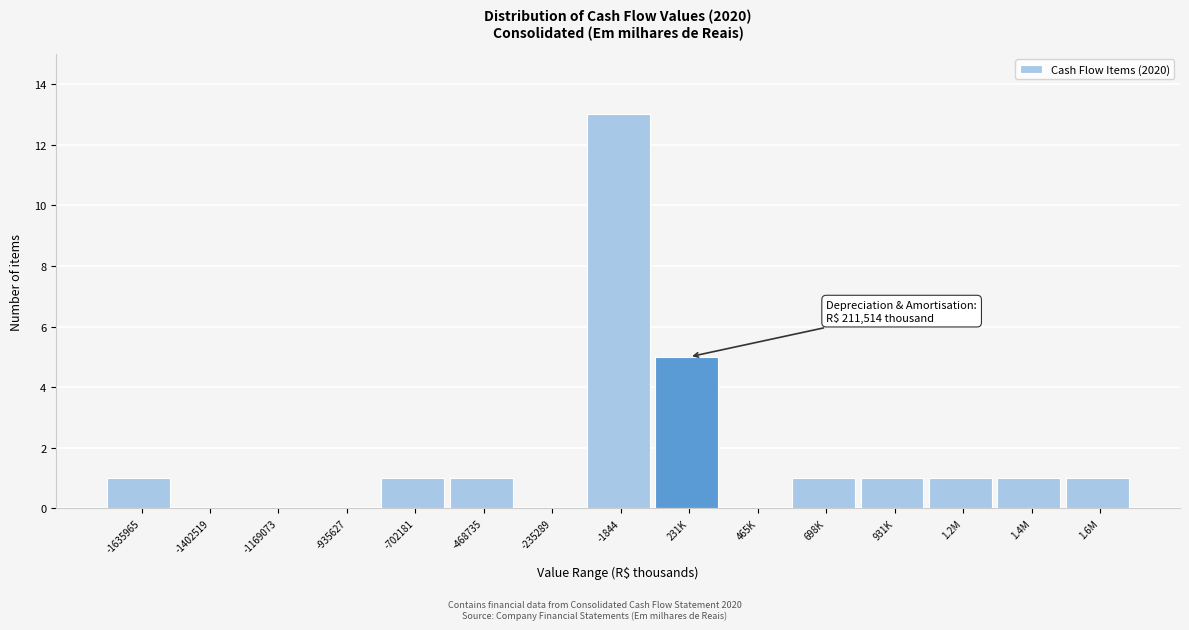

Reading left to right, list all the values displayed in this chart.

-1635965=1	-1402519=0	-1169073=0	-935627=0	-702181=1	-468735=1	-235289=0	-1844=13	231K=5	465K=0	698K=1	931K=1	1.2M=1	1.4M=1	1.6M=1